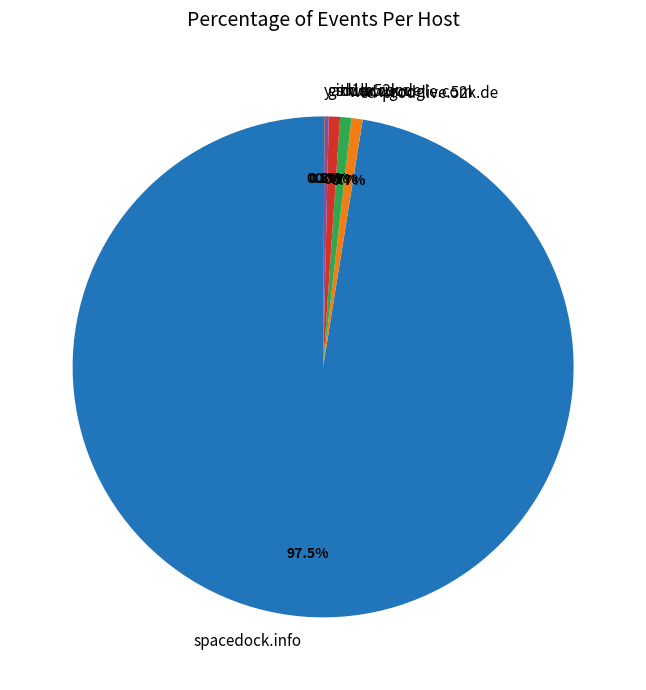

What is the ratio of the value at www.google.com to the value at sd-prod-live.52k.de?

1.0